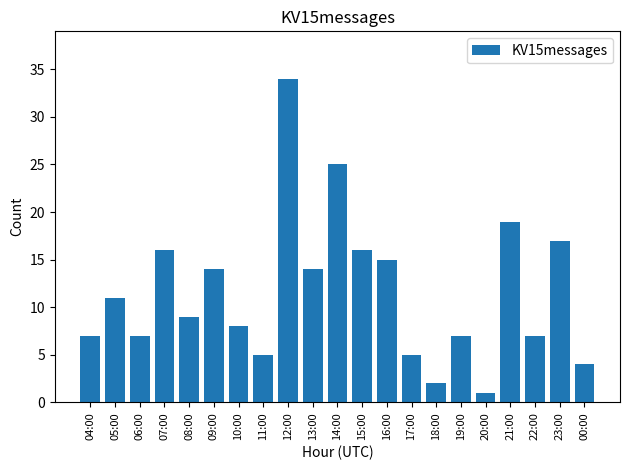

Reading left to right, list all the values displayed in this chart.

7	11	7	16	9	14	8	5	34	14	25	16	15	5	2	7	1	19	7	17	4